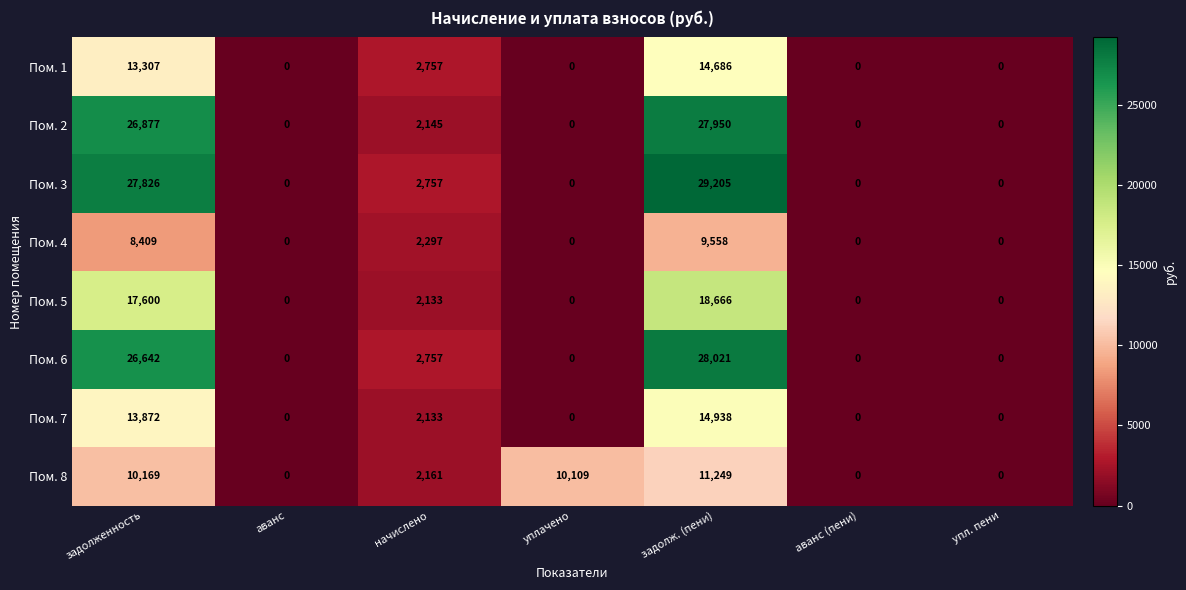

At which label is Пом. 2 closest to 13975?

начислено